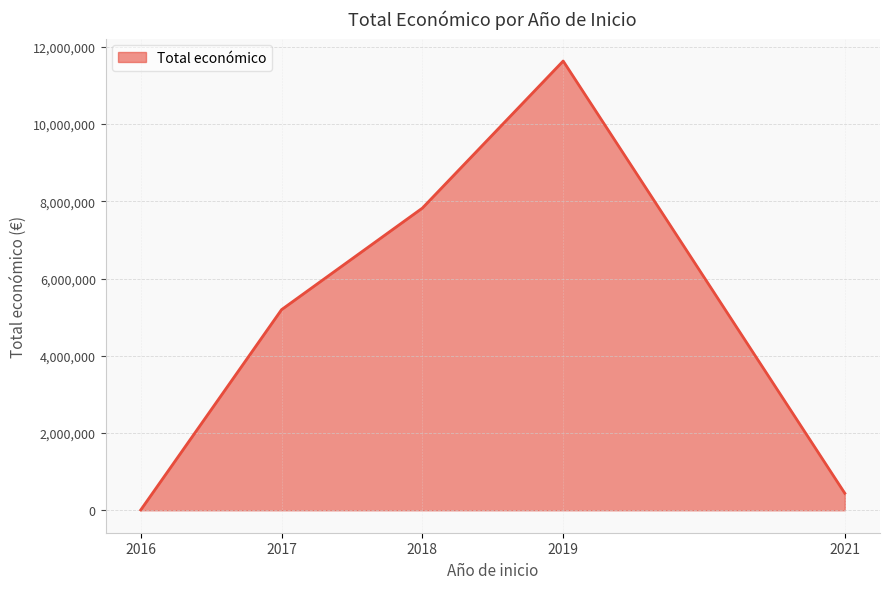

Approximately how many times larger is the value at 2016 compared to 2017?

0.0